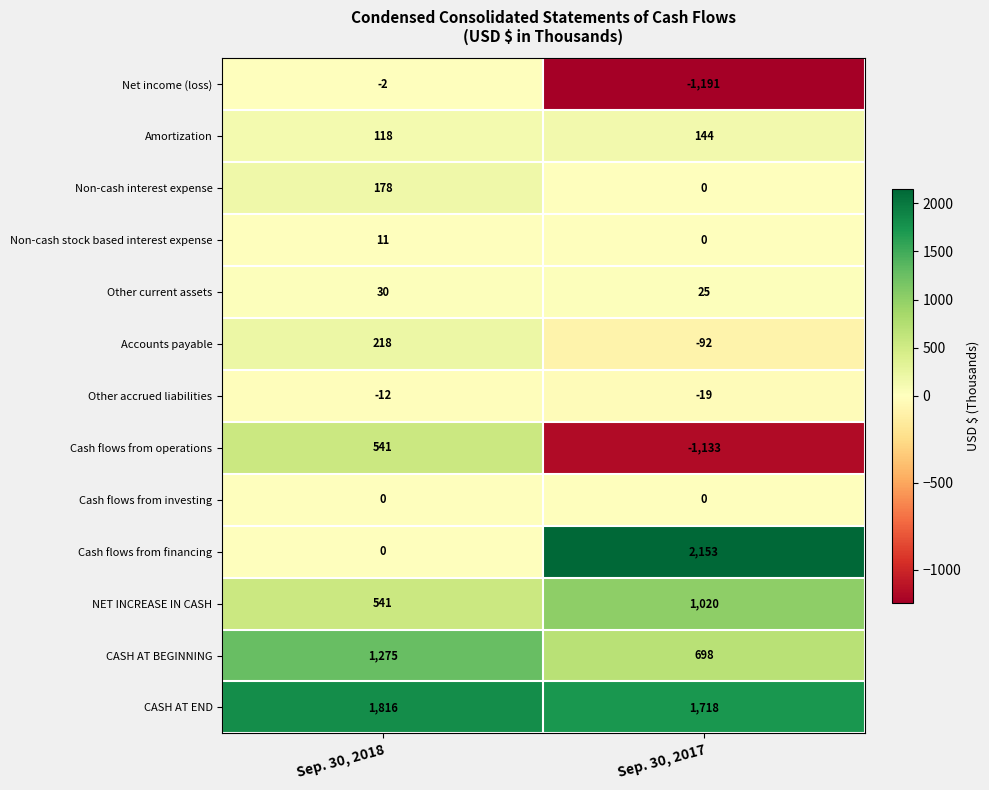

At how many categories does at least one series exceed 1950?

1